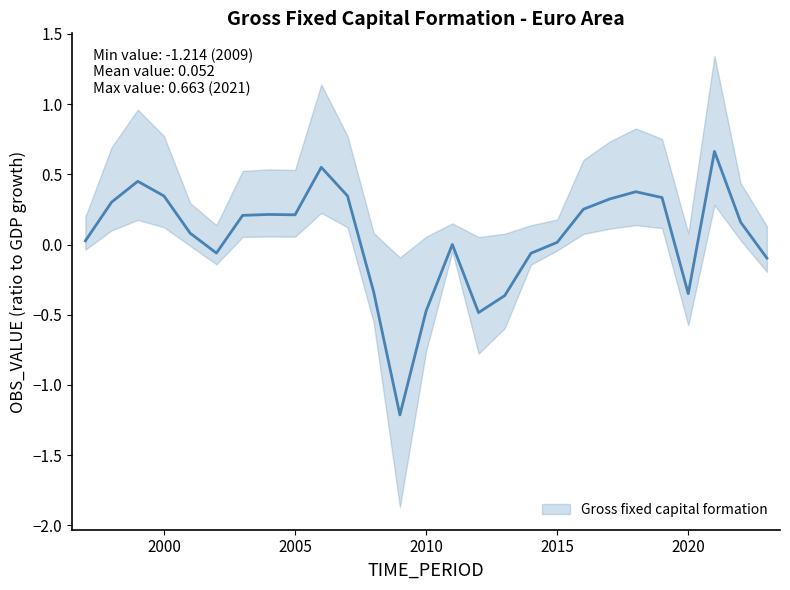

What is the sum of the values at 2001 and 2006?

0.6